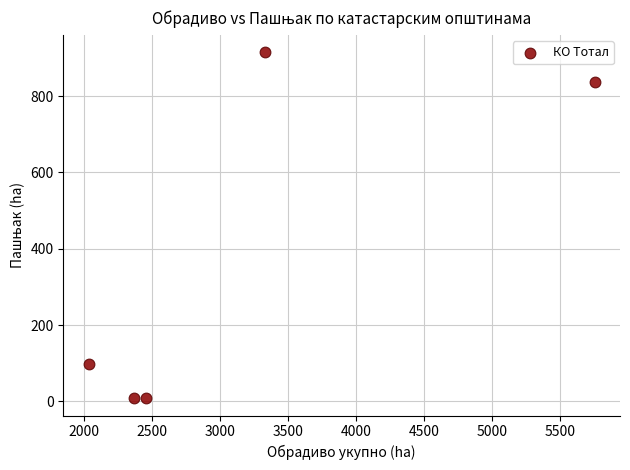

What is the average Y value?

373.6